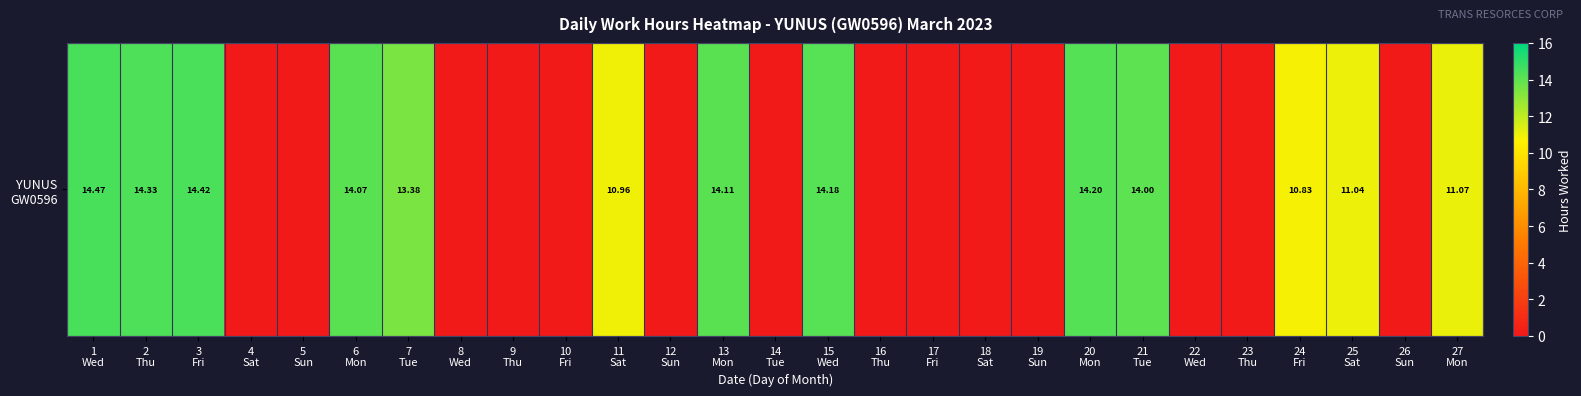

List the labels in order of value, largest first.

1
Wed, 3
Fri, 2
Thu, 20
Mon, 15
Wed, 13
Mon, 6
Mon, 21
Tue, 7
Tue, 27
Mon, 25
Sat, 11
Sat, 24
Fri, 4
Sat, 5
Sun, 8
Wed, 9
Thu, 10
Fri, 12
Sun, 14
Tue, 16
Thu, 17
Fri, 18
Sat, 19
Sun, 22
Wed, 23
Thu, 26
Sun